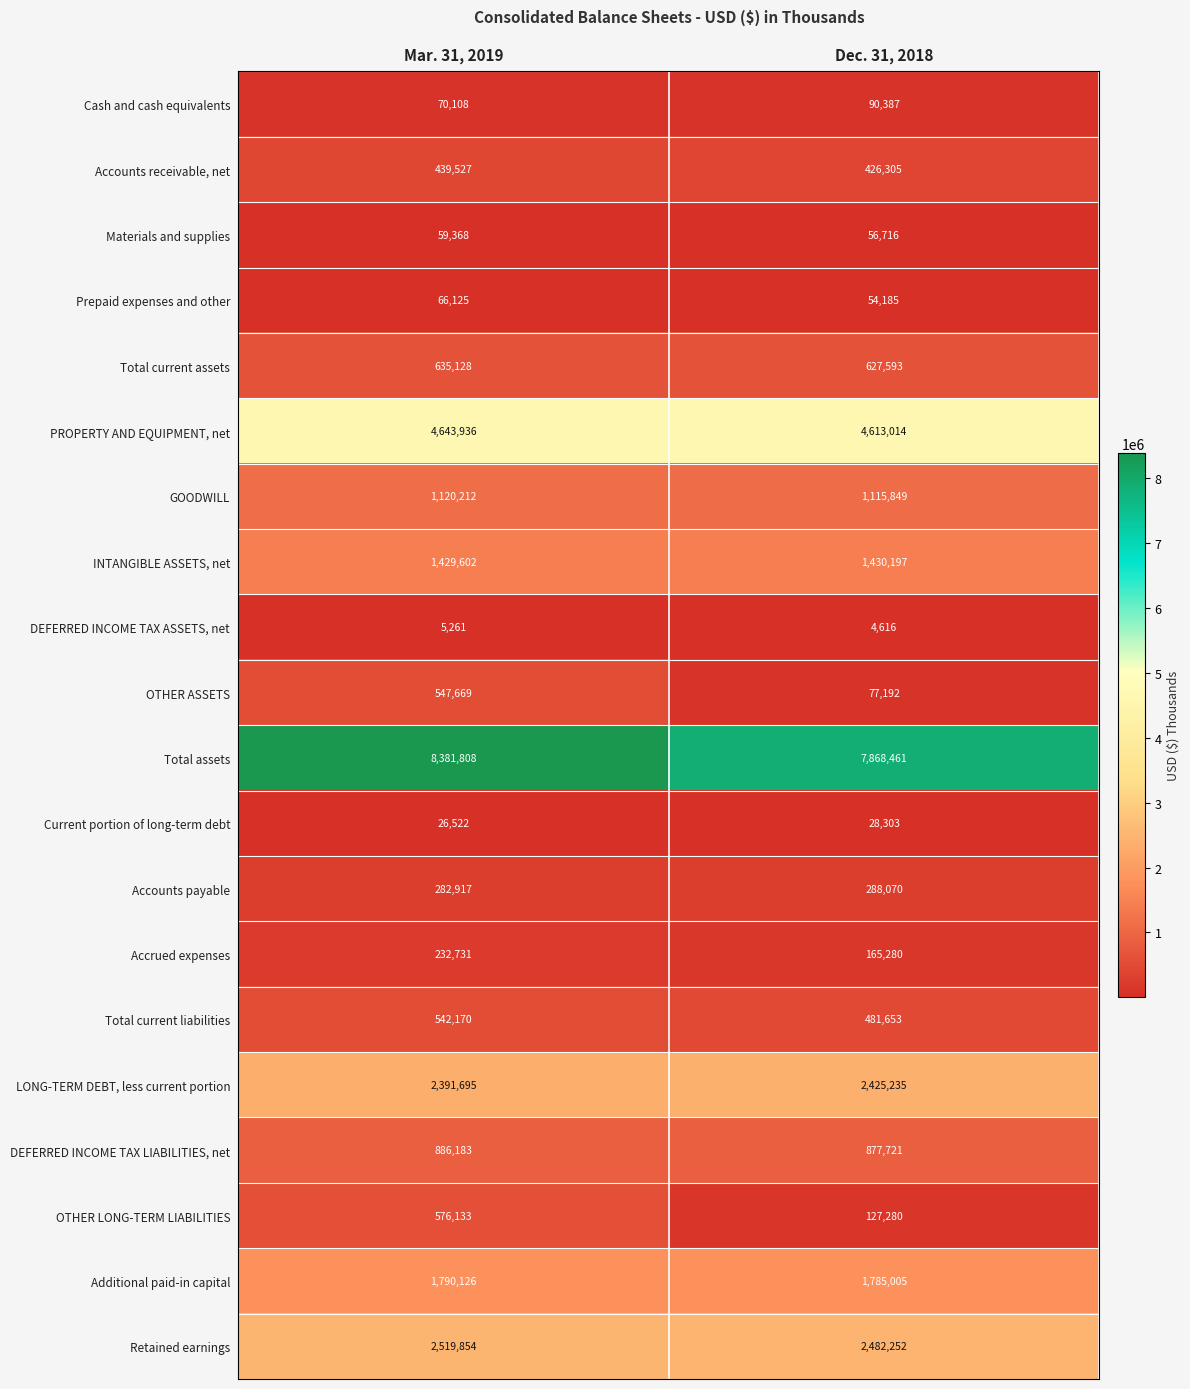

What is the average value of the DEFERRED INCOME TAX LIABILITIES, net series?

881952